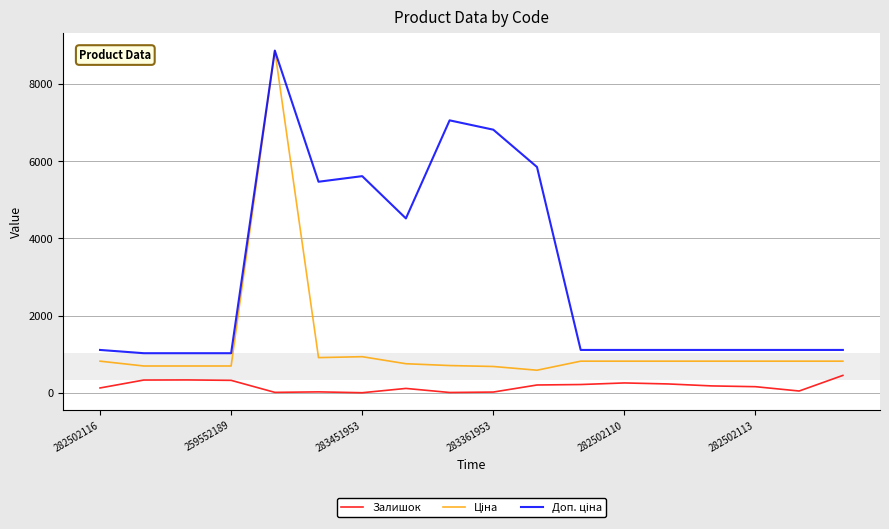

What is the highest value of the Залишок series?

450.0